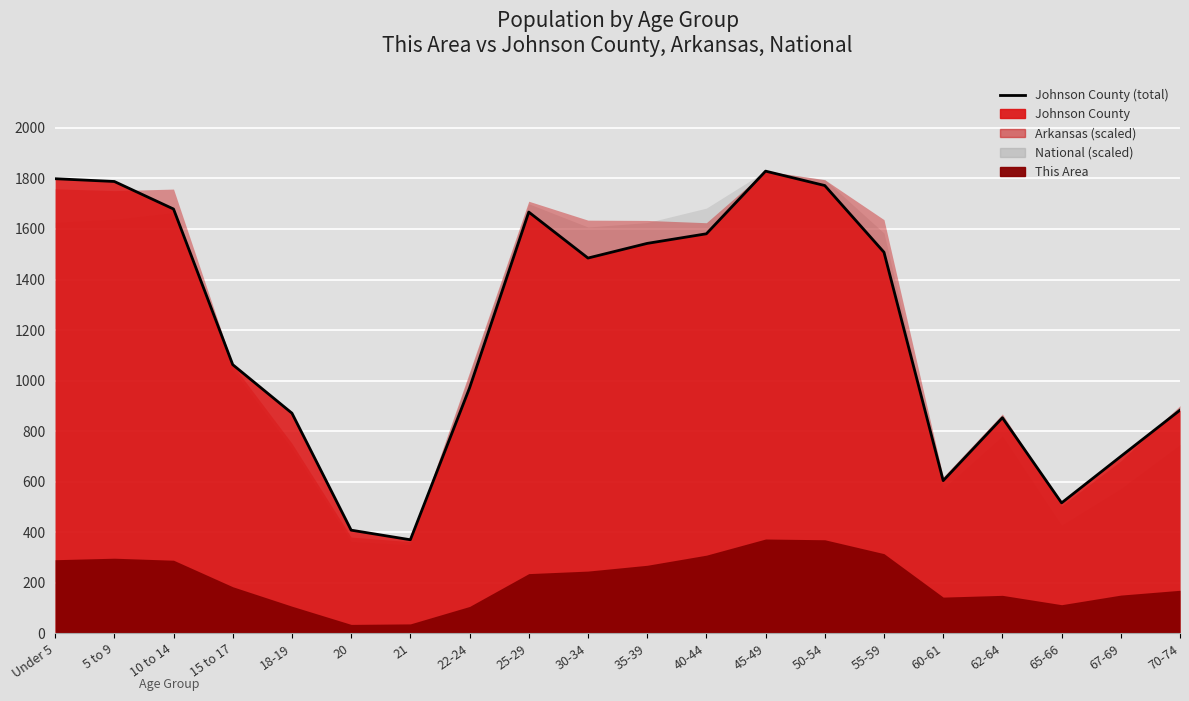

What is the change in value from 5 to 9 to 70-74?

-905